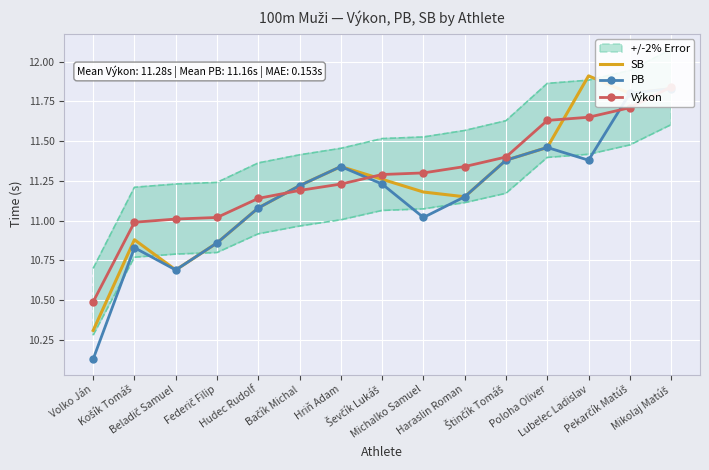

What is the difference between the PB values at Štinčík Tomáš and Ševčík Lukáš?

0.2